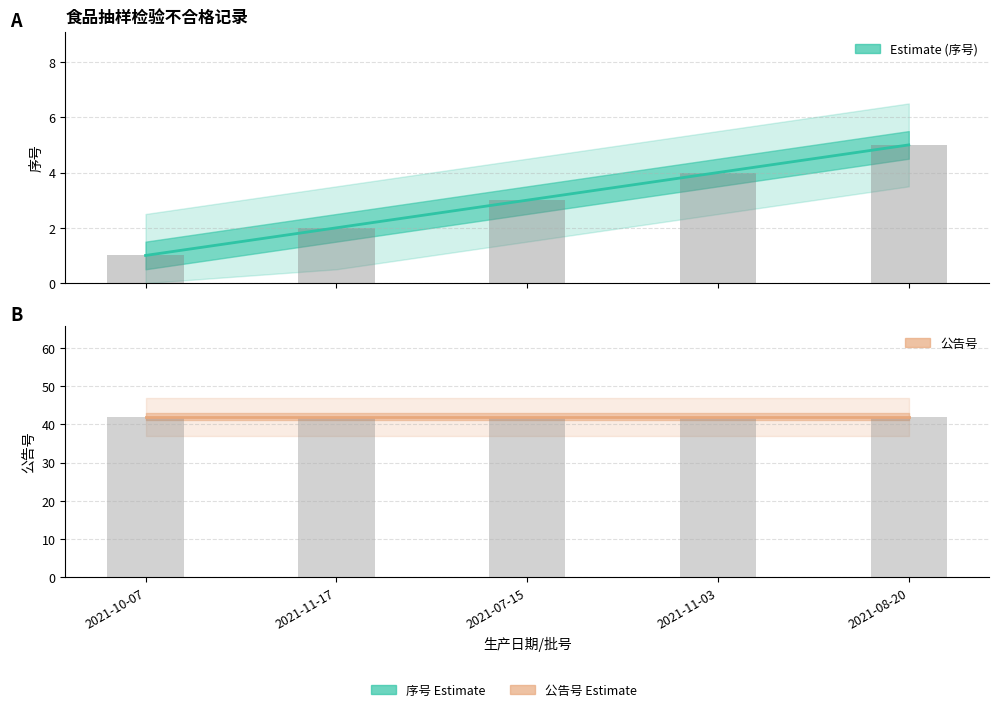

Is it true that 公告号 (bar) equals 42 at 2021-11-03?

True